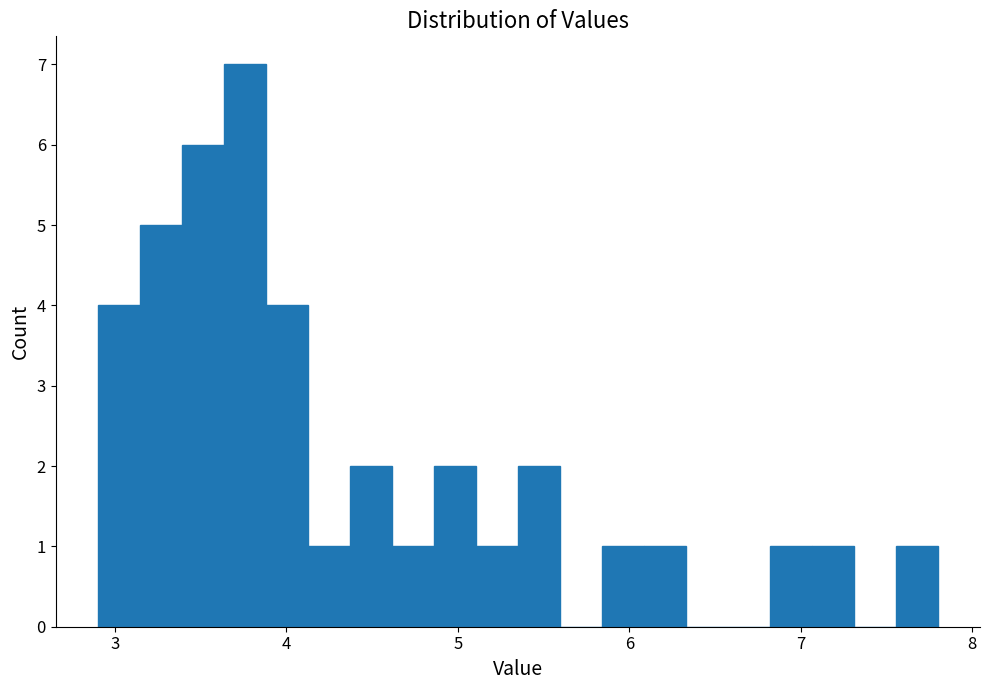

Around what value on the x-axis is the tallest bar? Give the approximate position of its centre, as read against the axis.

3.8